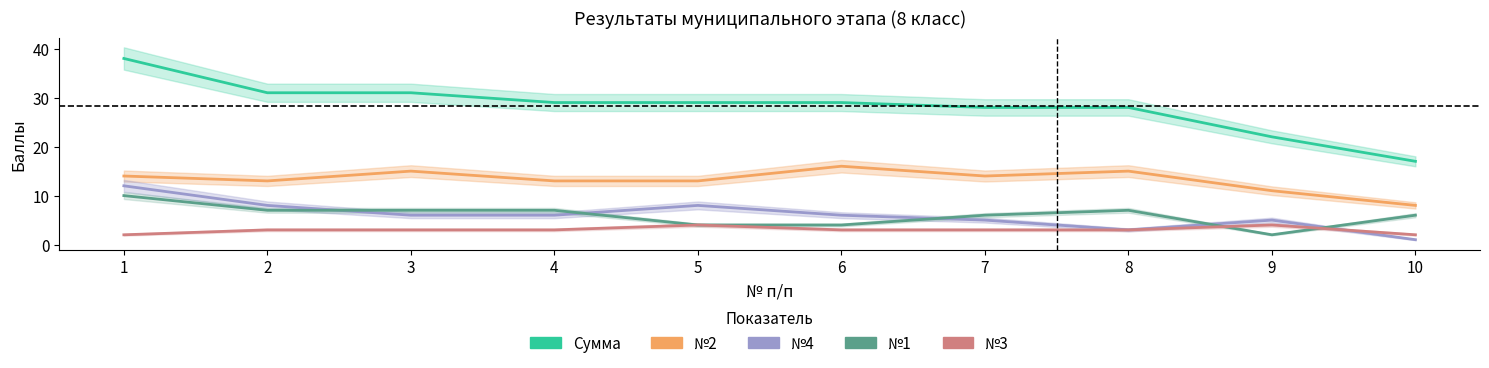

True or false: №2 has more than 2 interior local peaks.

True